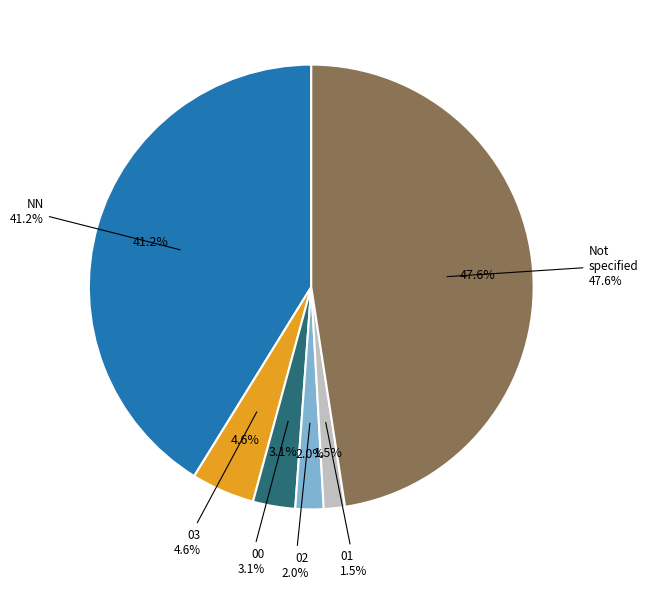

To the nearest percent, what portion does 01 represent?

2%